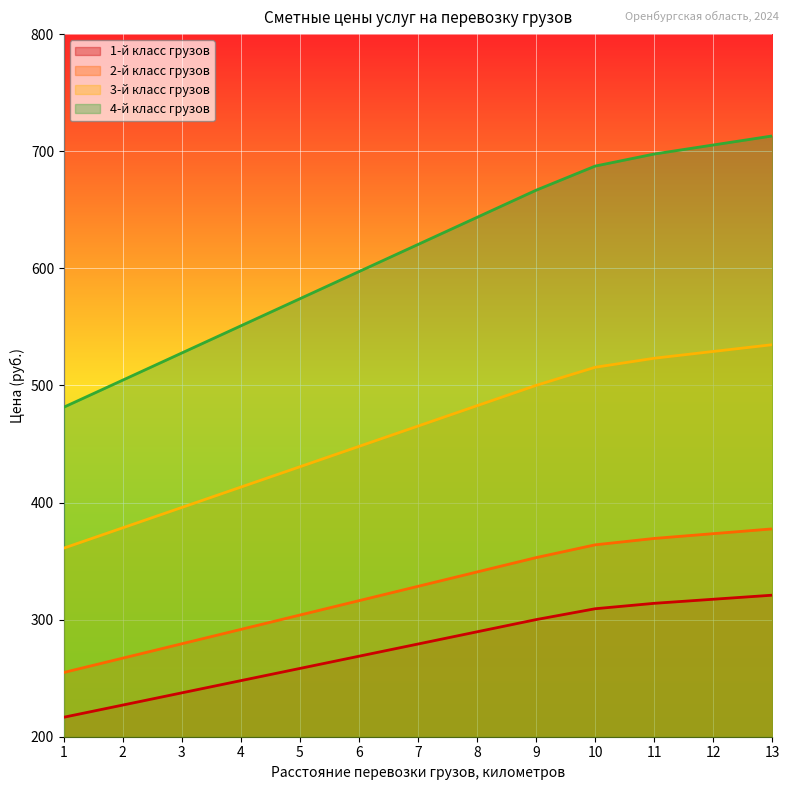

At which label is 1-й класс грузов closest to 268?

6